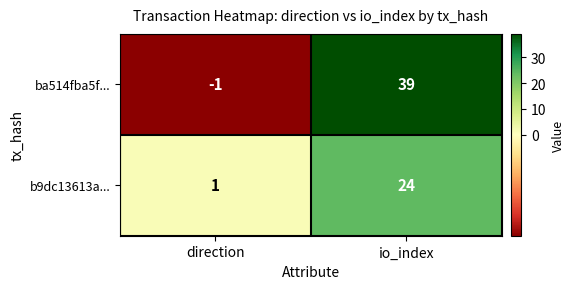

The ba514fba5f... series shows 39 at io_index. True or false?

True